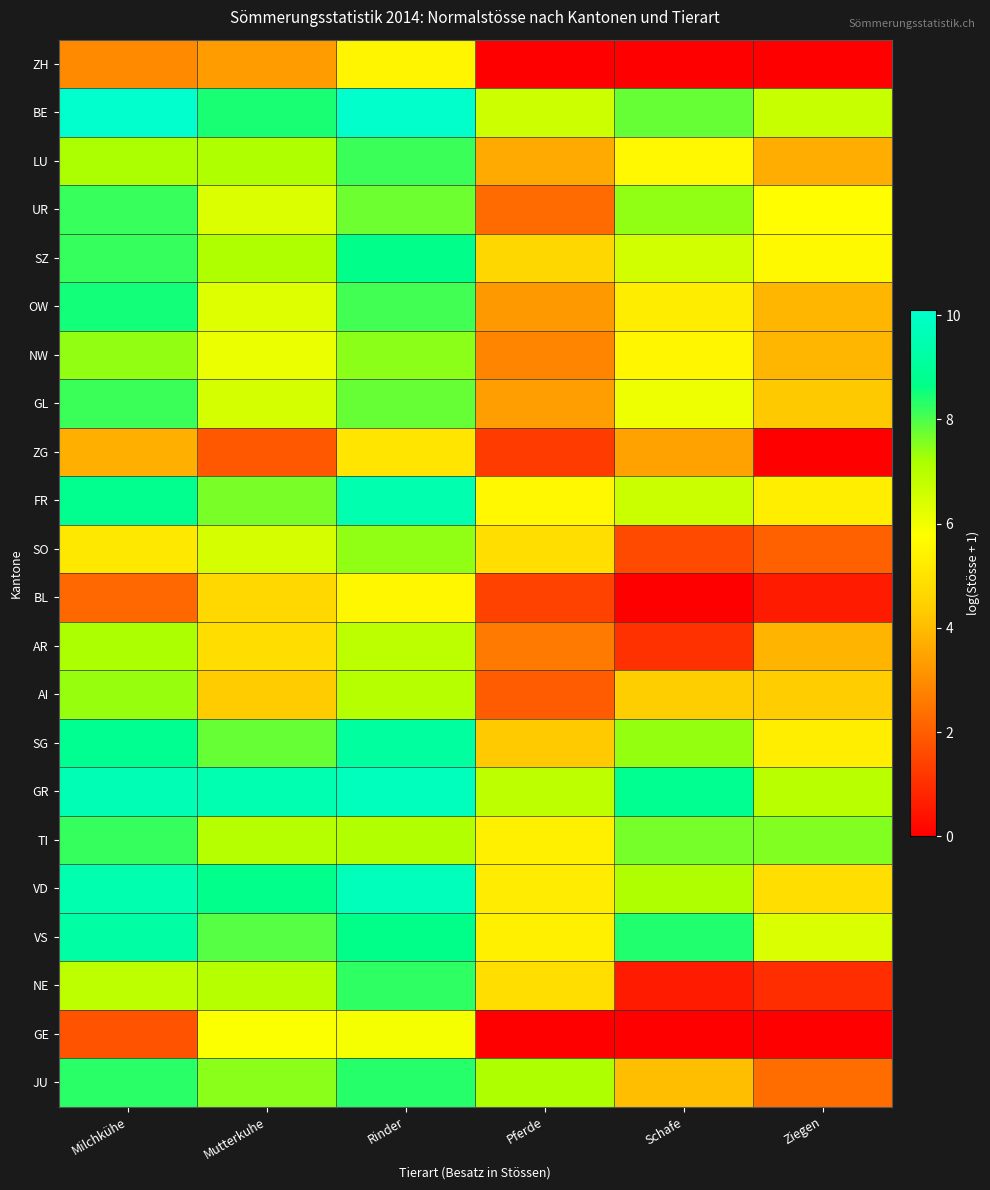

Reading left to right, list all the values displayed in this chart.

ZH: Milchkühe=3.0	Mutterkuhe=3.3	Rinder=5.5	Pferde=0.0	Schafe=0.0	Ziegen=0.0
BE: Milchkühe=10.1	Mutterkuhe=8.4	Rinder=10.0	Pferde=6.6	Schafe=7.8	Ziegen=6.7
LU: Milchkühe=7.2	Mutterkuhe=7.1	Rinder=8.2	Pferde=3.6	Schafe=5.6	Ziegen=3.7
UR: Milchkühe=8.2	Mutterkuhe=6.4	Rinder=7.7	Pferde=2.3	Schafe=7.4	Ziegen=5.7
SZ: Milchkühe=8.2	Mutterkuhe=7.1	Rinder=8.7	Pferde=4.6	Schafe=6.5	Ziegen=5.6
OW: Milchkühe=8.5	Mutterkuhe=6.3	Rinder=8.1	Pferde=3.3	Schafe=5.3	Ziegen=3.9
NW: Milchkühe=7.4	Mutterkuhe=6.1	Rinder=7.5	Pferde=2.8	Schafe=5.5	Ziegen=3.9
GL: Milchkühe=8.2	Mutterkuhe=6.5	Rinder=7.8	Pferde=3.4	Schafe=6.1	Ziegen=4.3
ZG: Milchkühe=3.7	Mutterkuhe=1.9	Rinder=5.1	Pferde=1.3	Schafe=3.5	Ziegen=0.0
FR: Milchkühe=8.8	Mutterkuhe=7.6	Rinder=9.5	Pferde=5.6	Schafe=6.7	Ziegen=5.3
SO: Milchkühe=5.1	Mutterkuhe=6.5	Rinder=7.4	Pferde=4.8	Schafe=1.6	Ziegen=2.1
BL: Milchkühe=2.2	Mutterkuhe=4.7	Rinder=5.6	Pferde=1.4	Schafe=0.0	Ziegen=0.6
AR: Milchkühe=7.2	Mutterkuhe=4.8	Rinder=6.9	Pferde=2.6	Schafe=1.0	Ziegen=3.9
AI: Milchkühe=7.4	Mutterkuhe=4.4	Rinder=7.0	Pferde=1.9	Schafe=4.4	Ziegen=4.4
SG: Milchkühe=8.8	Mutterkuhe=7.8	Rinder=9.1	Pferde=4.3	Schafe=7.4	Ziegen=5.3
GR: Milchkühe=9.6	Mutterkuhe=9.5	Rinder=9.8	Pferde=6.9	Schafe=8.9	Ziegen=7.0
TI: Milchkühe=8.2	Mutterkuhe=7.0	Rinder=7.1	Pferde=5.3	Schafe=7.6	Ziegen=7.6
VD: Milchkühe=9.5	Mutterkuhe=8.7	Rinder=9.7	Pferde=5.3	Schafe=7.1	Ziegen=4.9
VS: Milchkühe=9.3	Mutterkuhe=7.9	Rinder=8.6	Pferde=5.4	Schafe=8.4	Ziegen=6.4
NE: Milchkühe=6.9	Mutterkuhe=7.0	Rinder=8.2	Pferde=4.8	Schafe=0.6	Ziegen=1.0
GE: Milchkühe=1.8	Mutterkuhe=5.8	Rinder=5.9	Pferde=0.0	Schafe=0.0	Ziegen=0.0
JU: Milchkühe=8.3	Mutterkuhe=7.5	Rinder=8.3	Pferde=7.1	Schafe=4.0	Ziegen=2.3